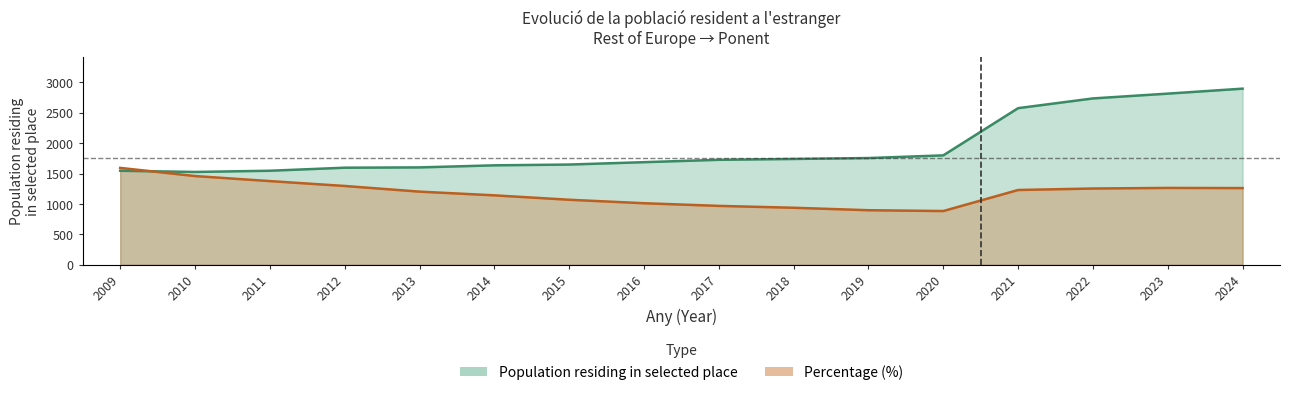

What is the average value of the Percentage of population (line) series?

1178.4